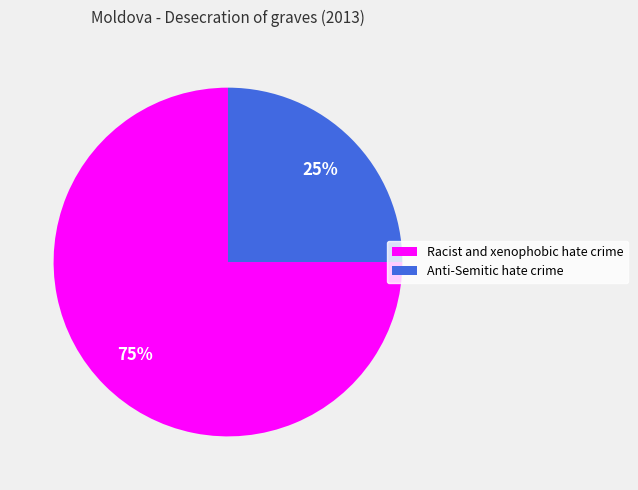

The Racist and xenophobic hate crime slice represents 89% of the pie. True or false?

False